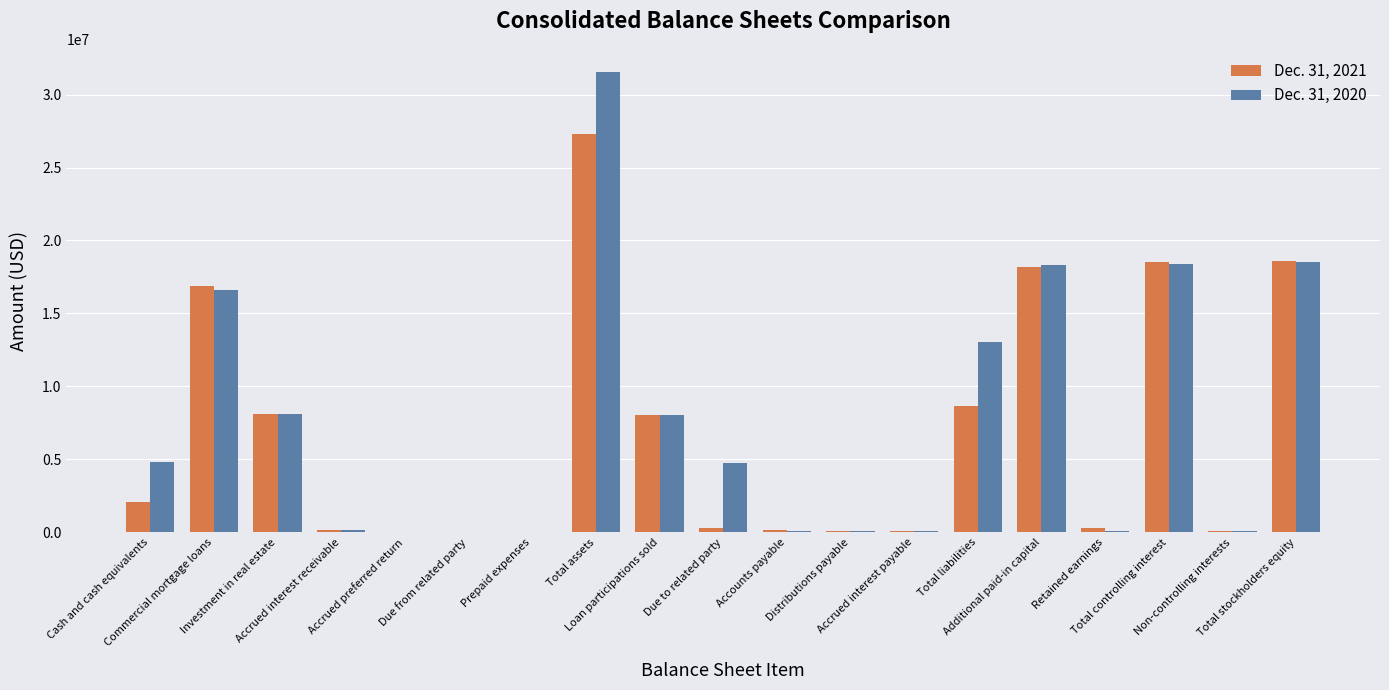

What value does the Dec. 31, 2020 series have at Accrued interest receivable, to the nearest 100?

184900